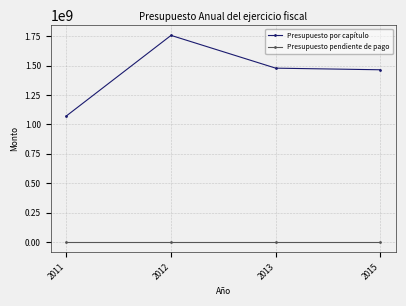

Is the value of Presupuesto por capítulo at 2013 greater than the value of Presupuesto pendiente de pago at 2013?

Yes